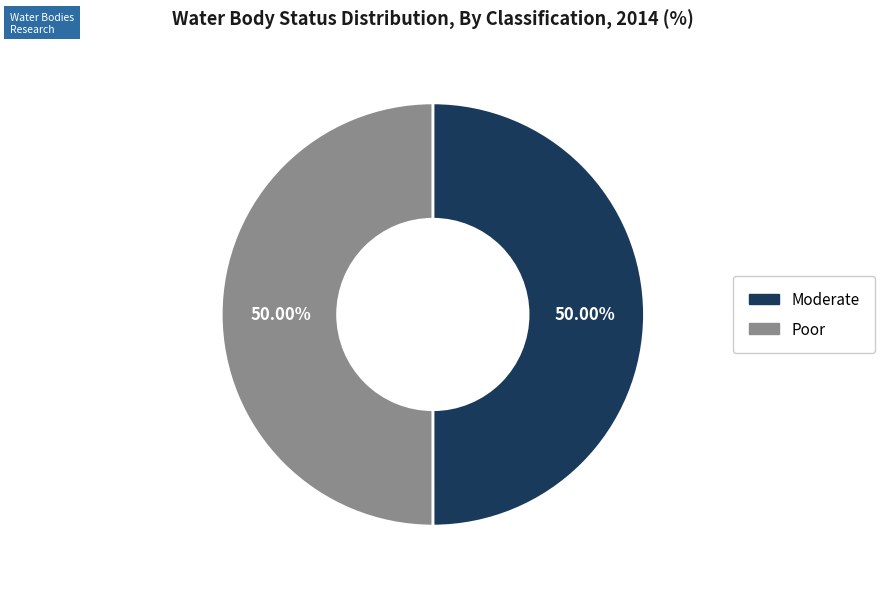

Combined, do Poor and Moderate account for over 50%?

Yes